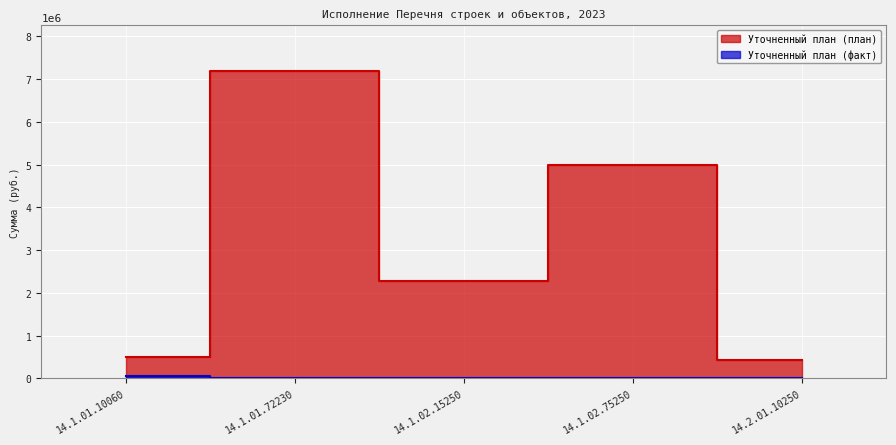

What is the average value of the Уточненный план (план) series?

3074838.0